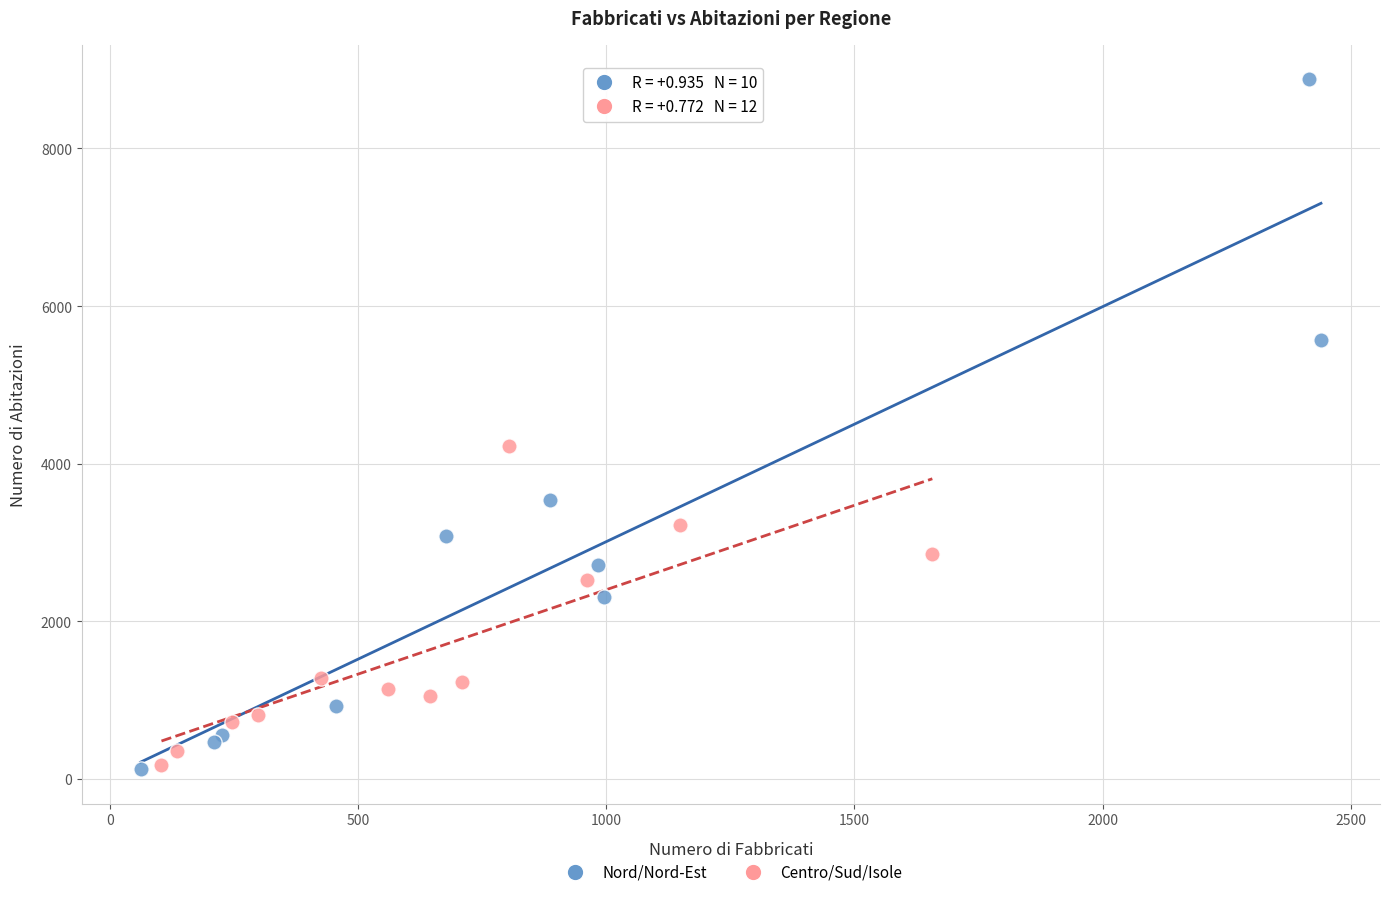

Which series reaches the maximum Y coordinate?

Nord/Nord-Est